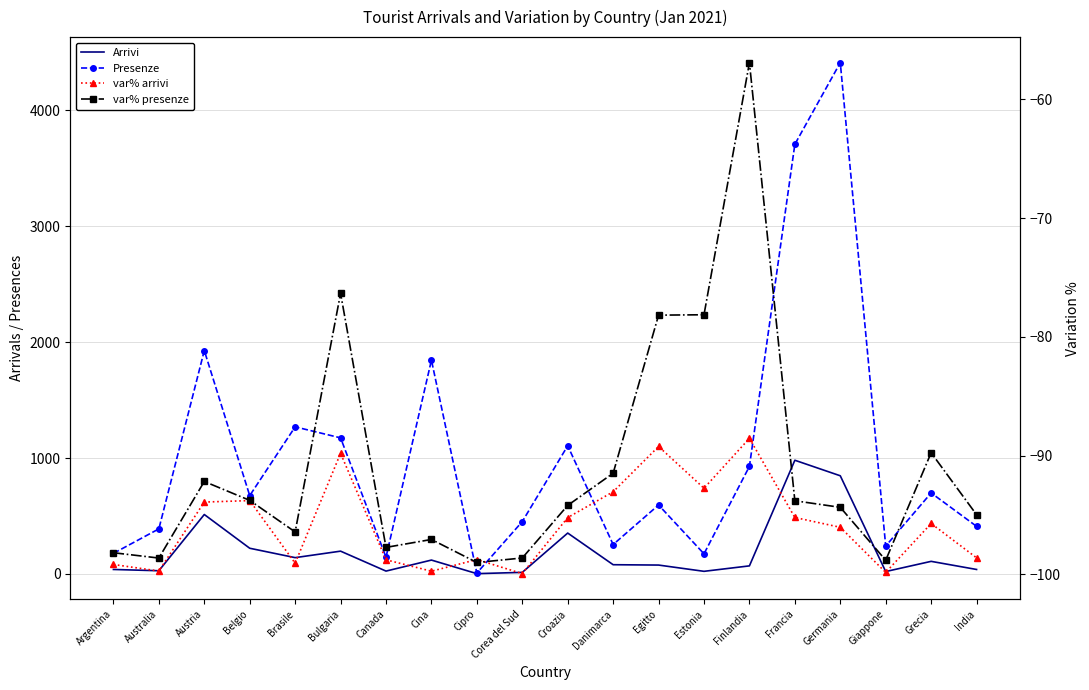

Which category has the lowest value across all series?

Corea del Sud